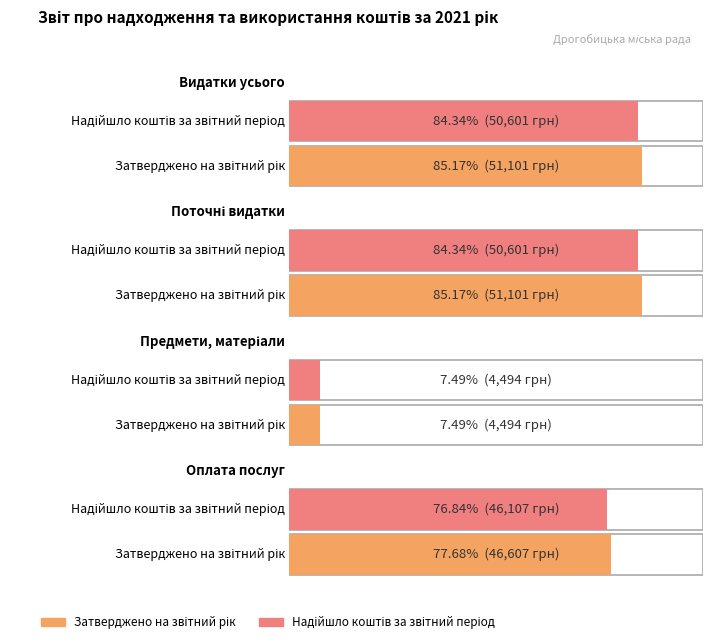

What is the label of the 2nd bar from the left?

Поточні видатки